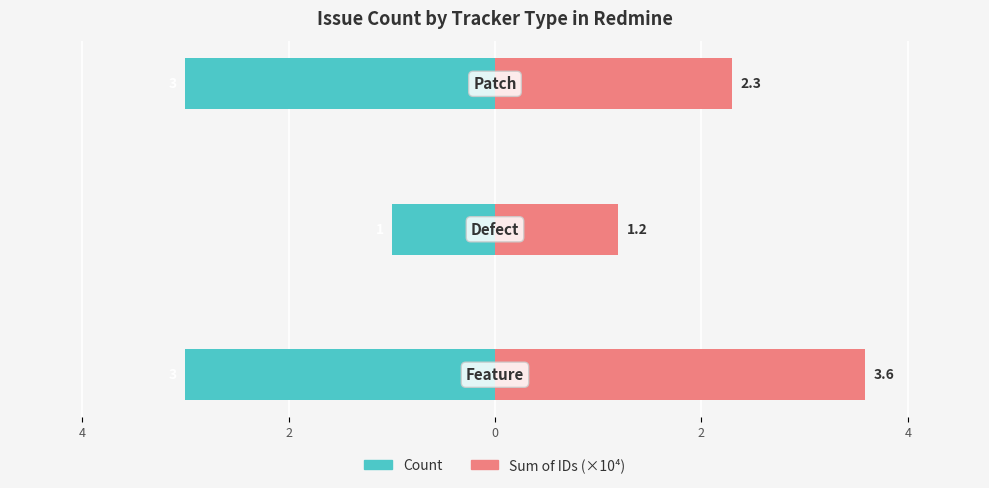

What is the sum of all Sum of IDs (×10⁴) values?

7.1